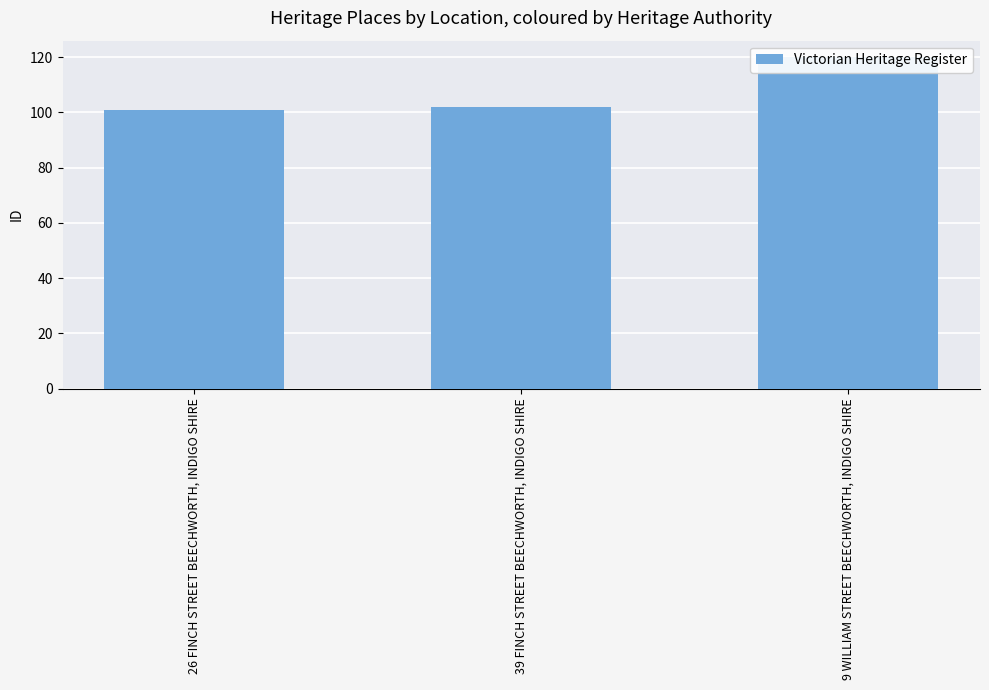

Which category has the lowest value across all series?

26 FINCH STREET BEECHWORTH, INDIGO SHIRE